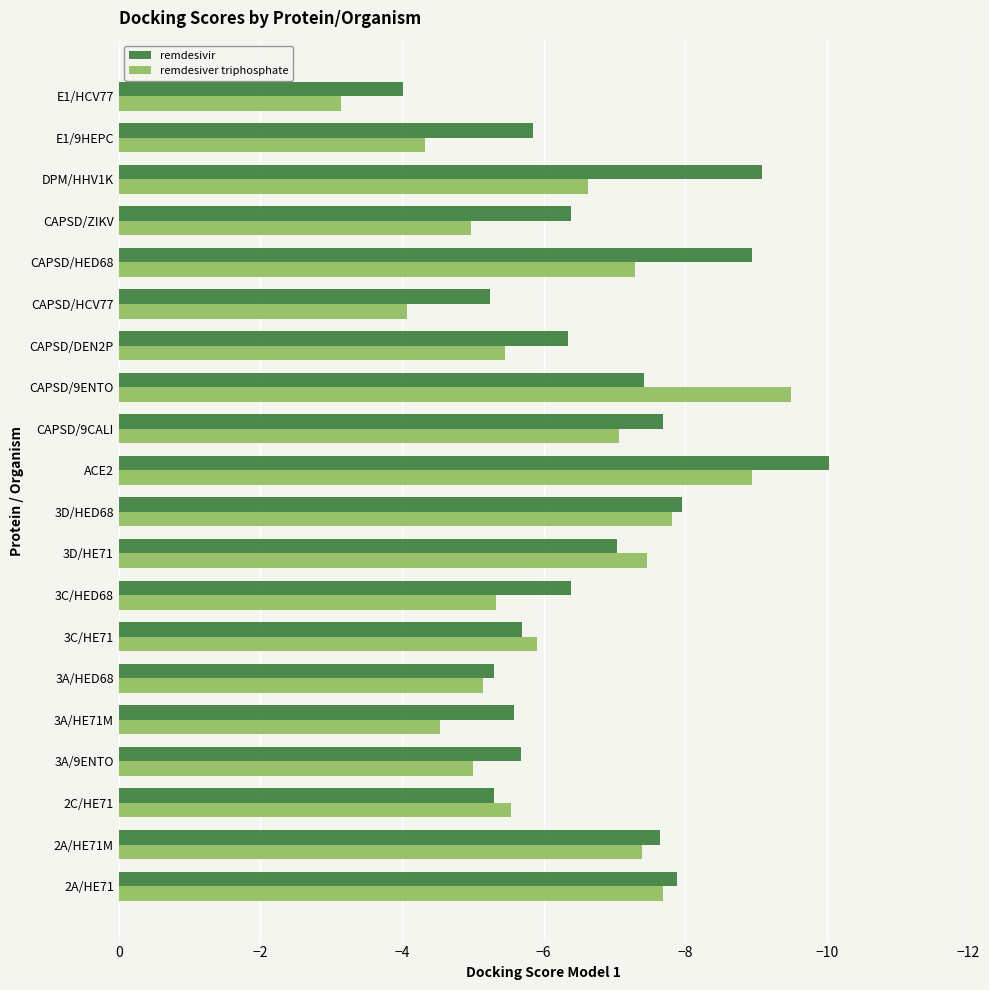

How many values in the remdesivir series are below -6?

12